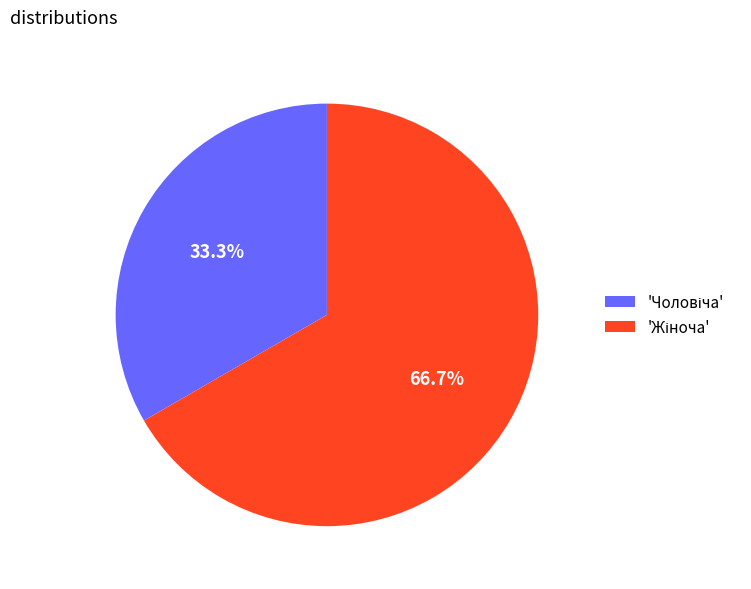

Does any single category account for the majority?

Yes